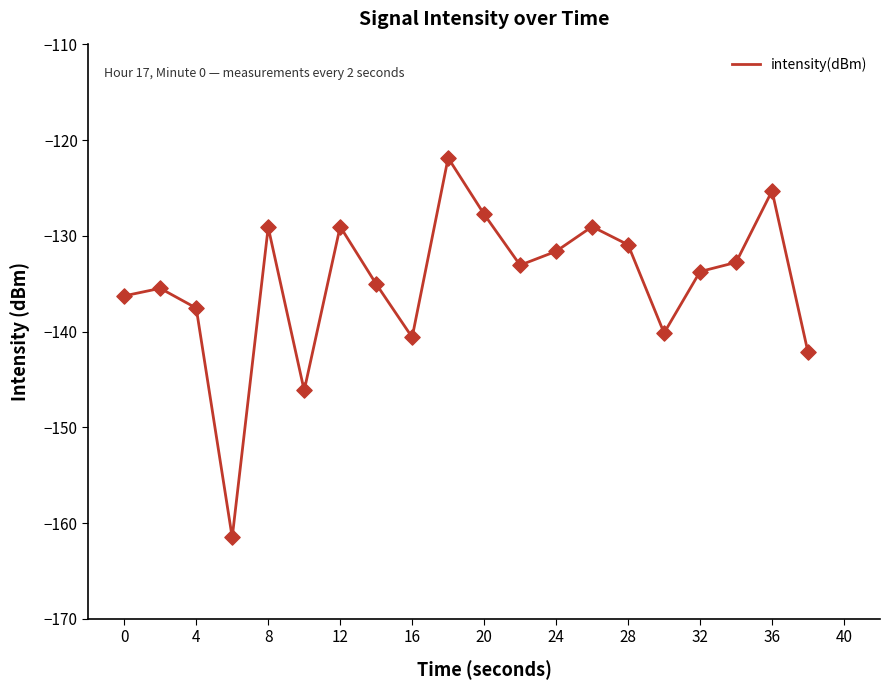

What is the maximum value shown in the chart?

-121.9